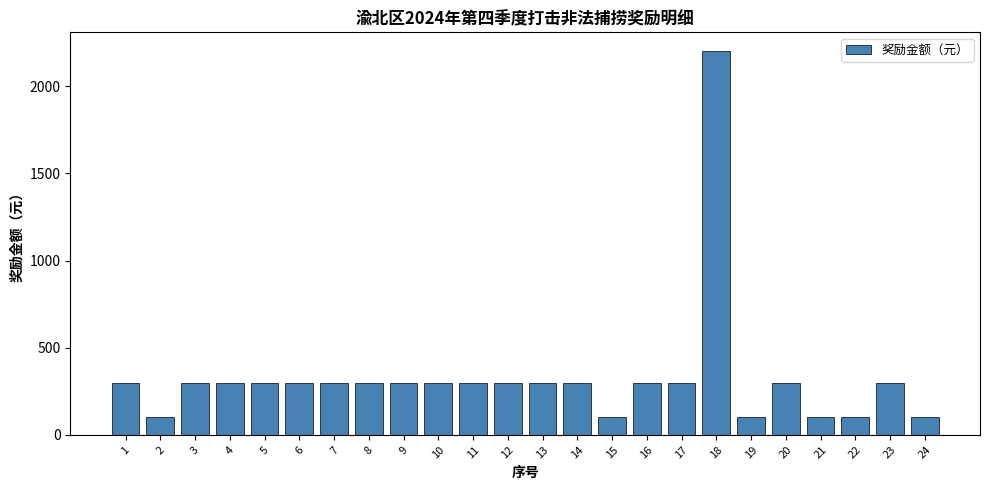

What is the value of the 13th bar from the left?

300